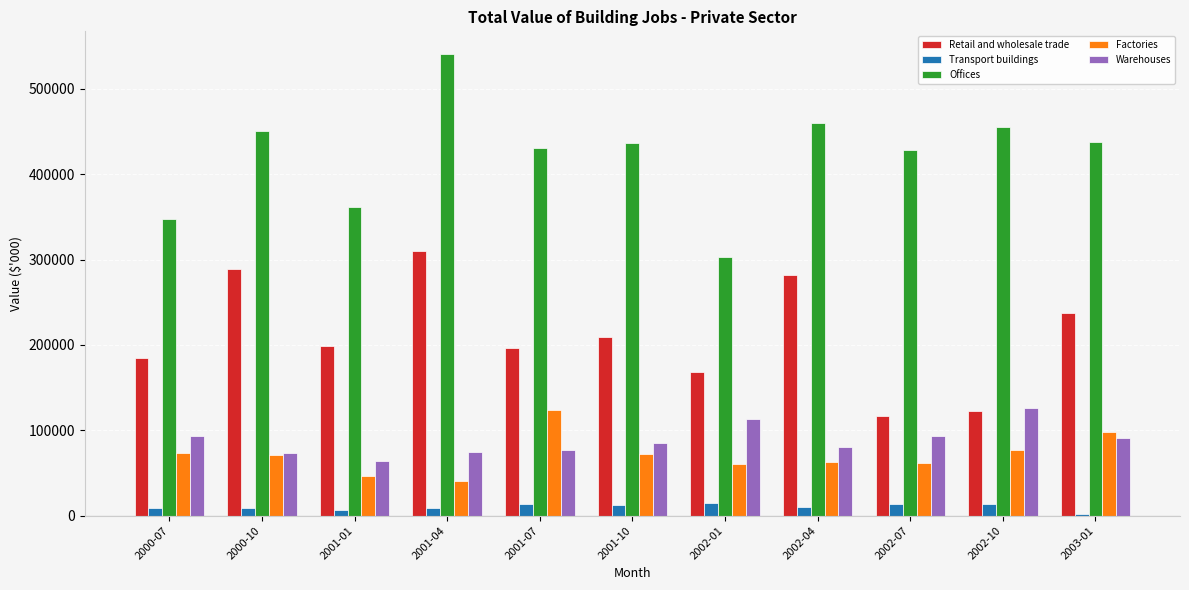

Which series changed the most between 2001-04 and 2002-04?

Offices